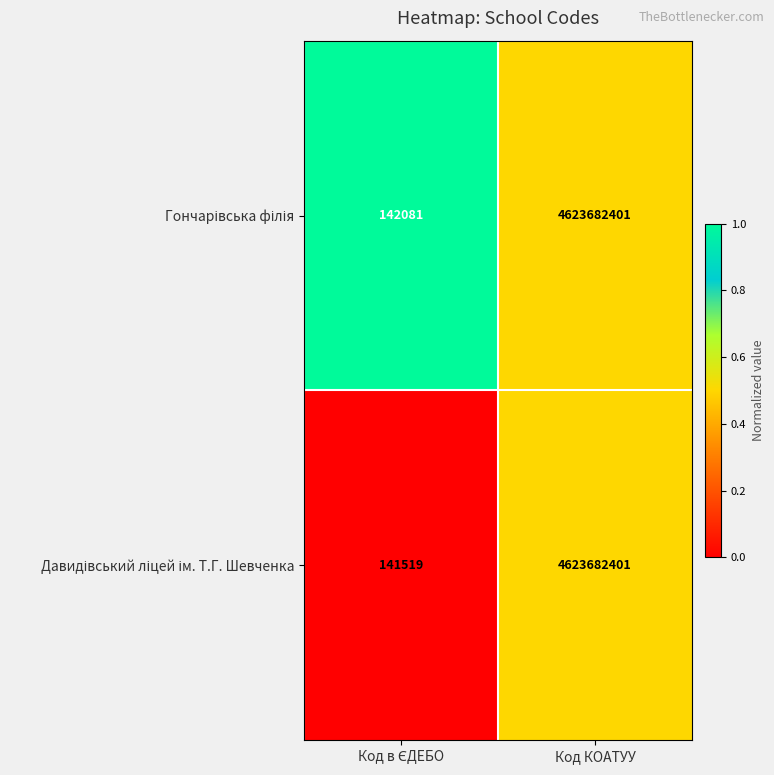

At which category does the chart reach its peak across all series?

Код КОАТУУ